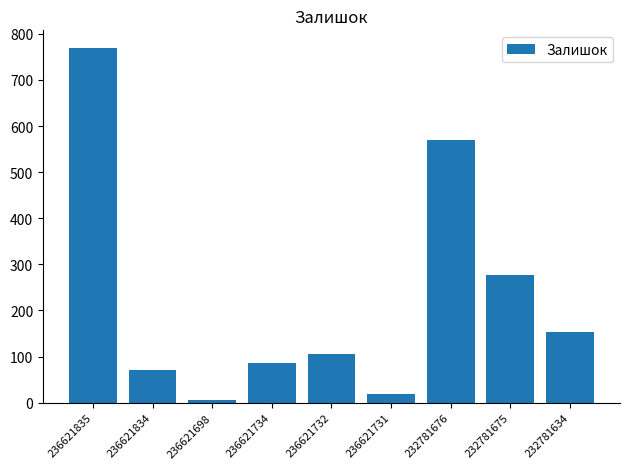

Between 232781634 and 236621698, which is larger?

232781634